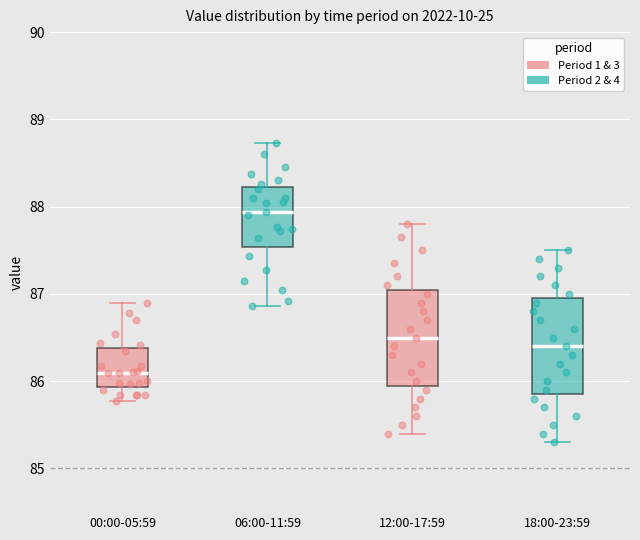

Reading left to right, transcribe this box plot: for each box, give where its median line is, the range the box spans, and where its two whiskers end, as read against the y-axis. The values are not printed on the chart, so give them approximately, as read against the axis.

00:00-05:59: median 86.1, box 85.9 to 86.4, whiskers 85.8 to 86.9
06:00-11:59: median 87.9, box 87.5 to 88.2, whiskers 86.9 to 88.7
12:00-17:59: median 86.5, box 86.0 to 87.1, whiskers 85.4 to 87.8
18:00-23:59: median 86.4, box 85.9 to 87.0, whiskers 85.3 to 87.5